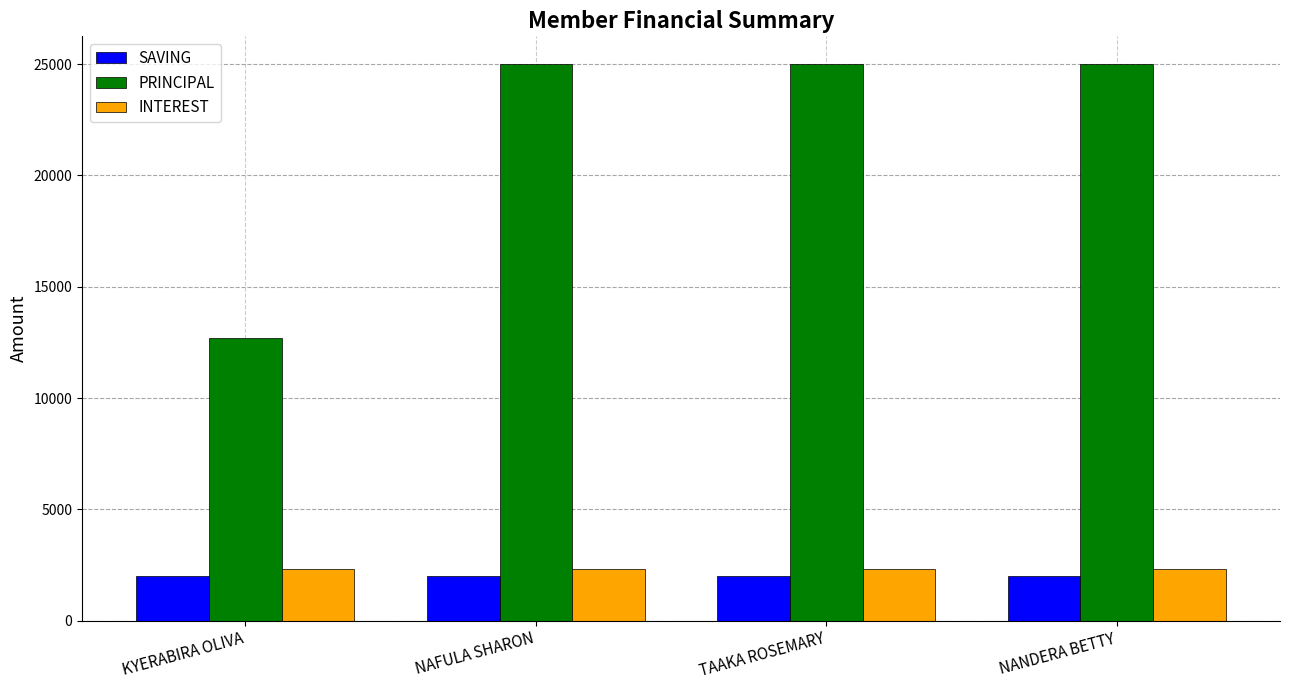

What is the sum of the SAVING values at NANDERA BETTY and NAFULA SHARON?

4000